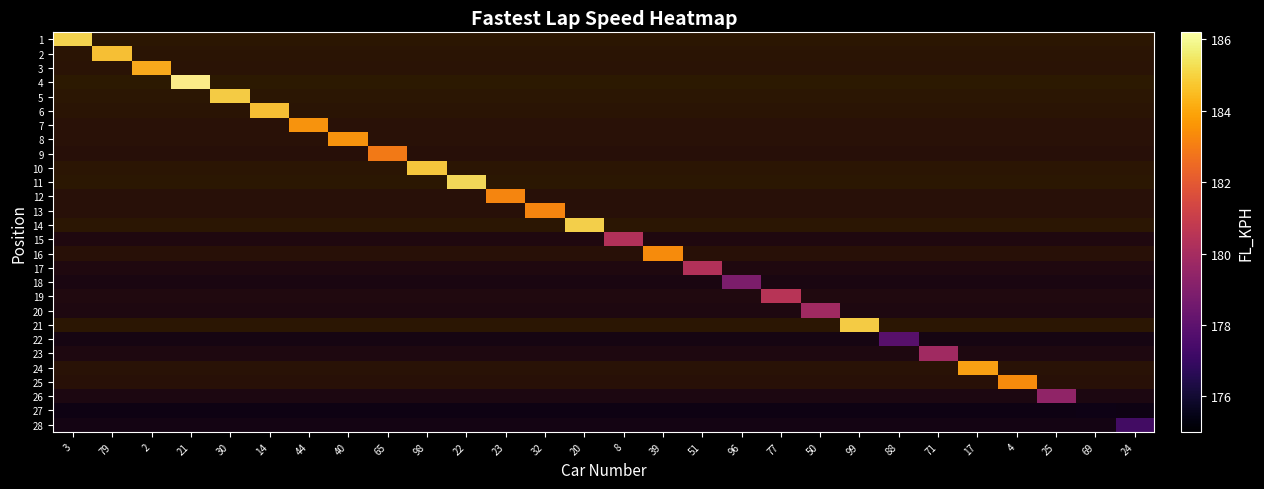

Which series has the widest spread of values?

1